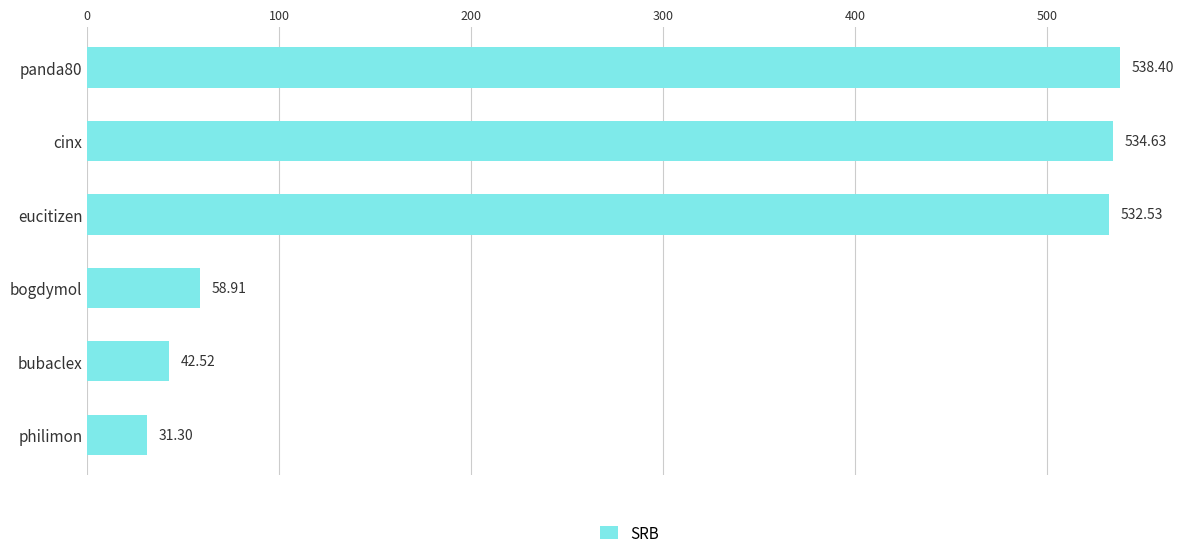

List the labels in order of value, smallest first.

philimon, bubaclex, bogdymol, eucitizen, cinx, panda80